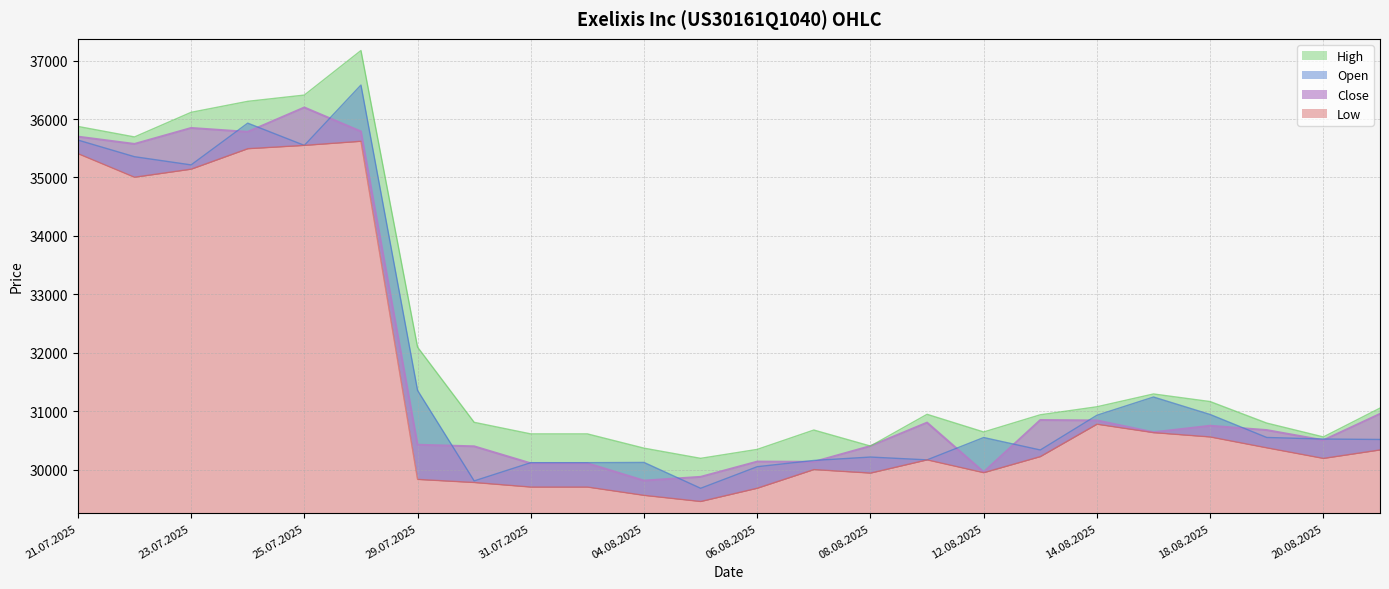

At which category does Low reach its first local valley?

22.07.2025